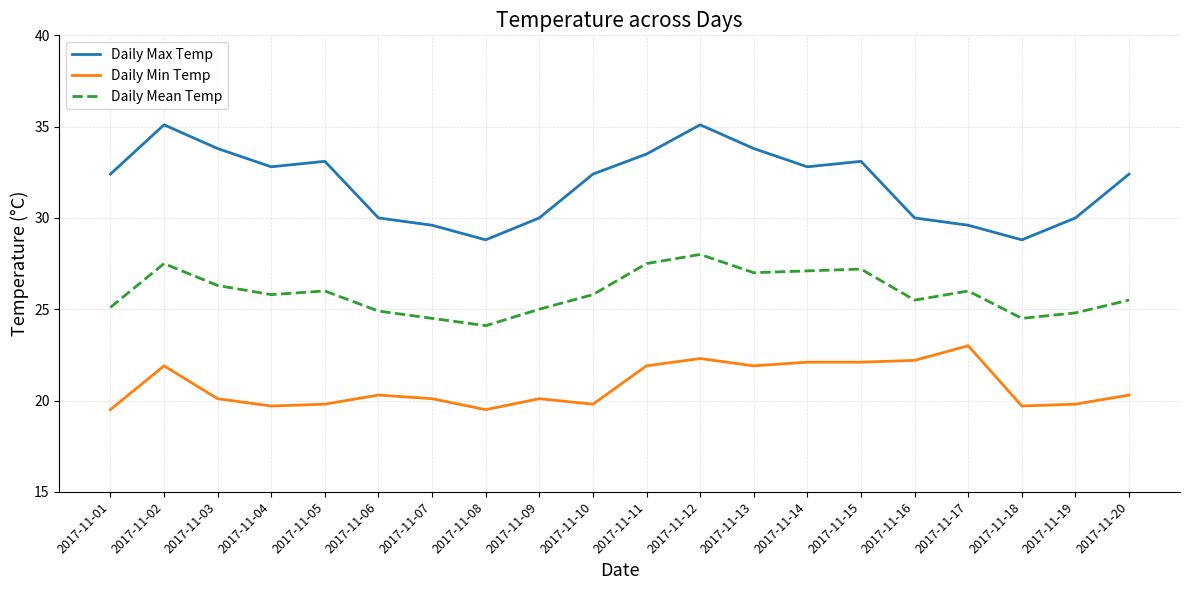

Which series has the largest range (max minus min)?

Daily Max Temp